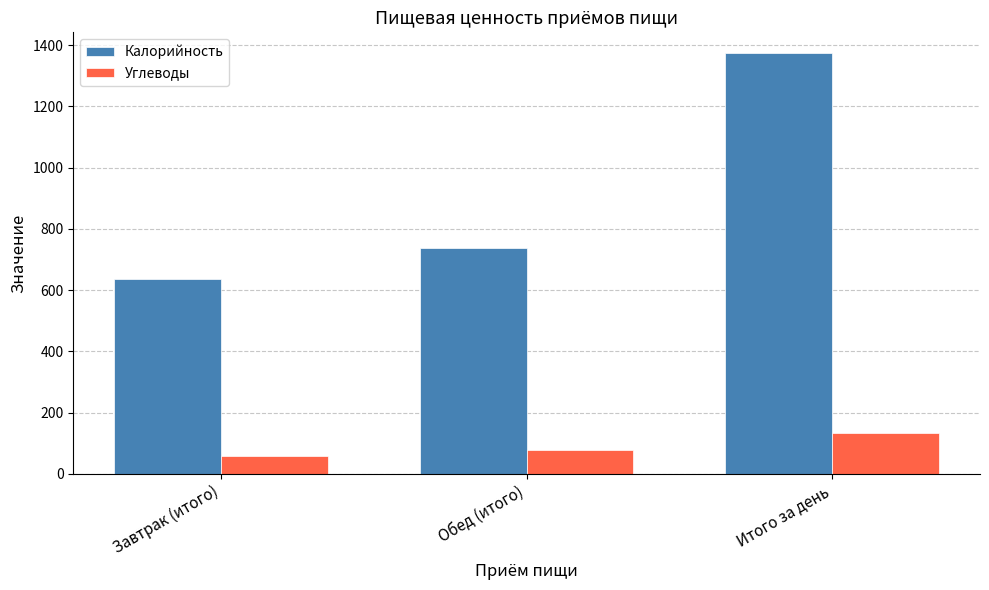

Between Обед (итого) and Итого за день, which series saw the biggest shift?

Калорийность